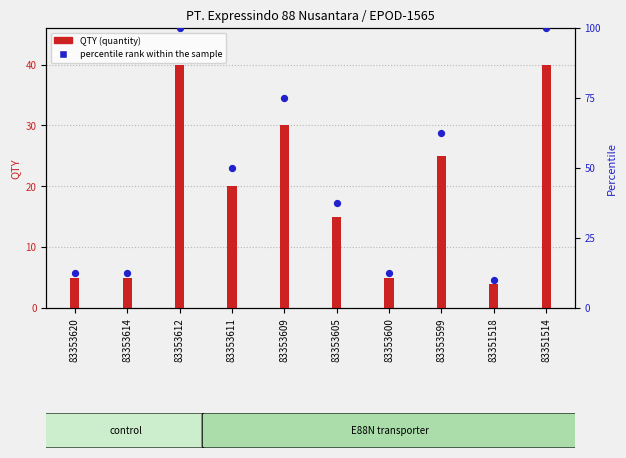

Approximately how many times larger is the value at 83353614 compared to 83353605?

0.3